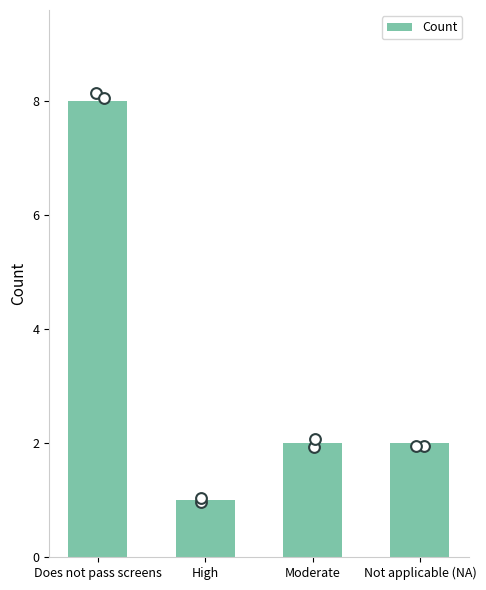

Which has a higher value, Moderate or High?

Moderate